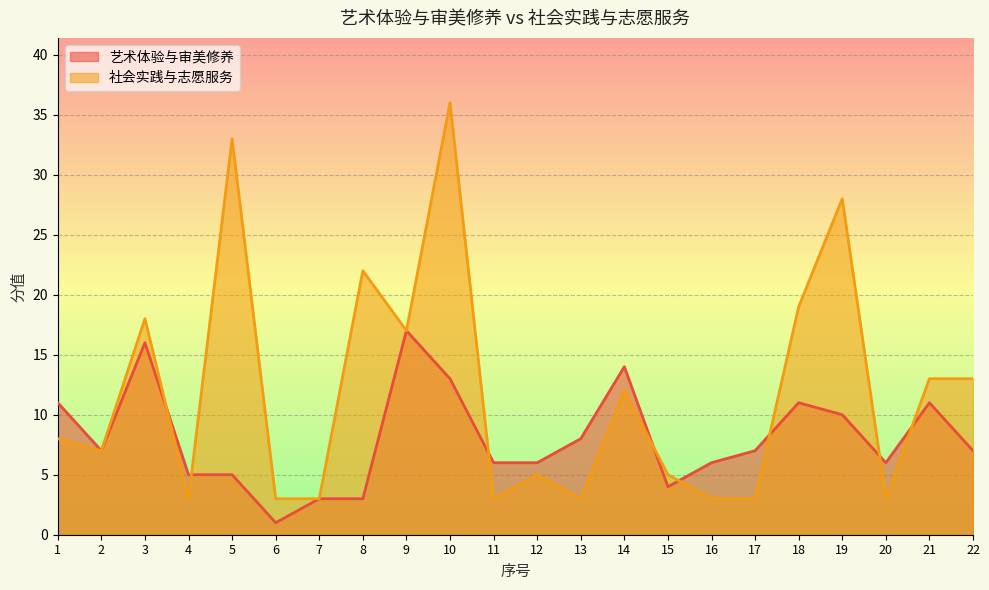

How many values in the 社会实践与志愿服务 series exceed 8?

10